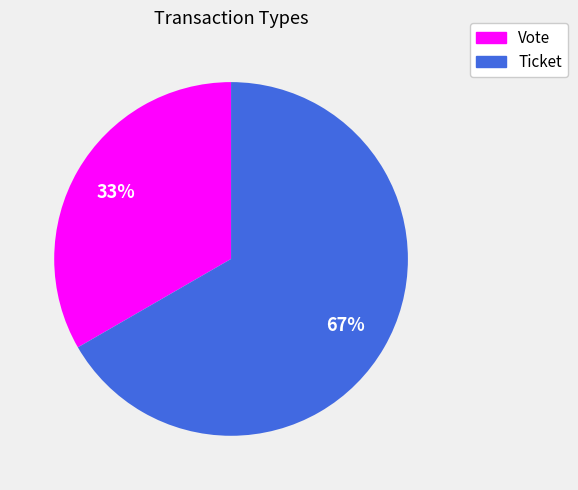

Count the number of slices in the pie.

2